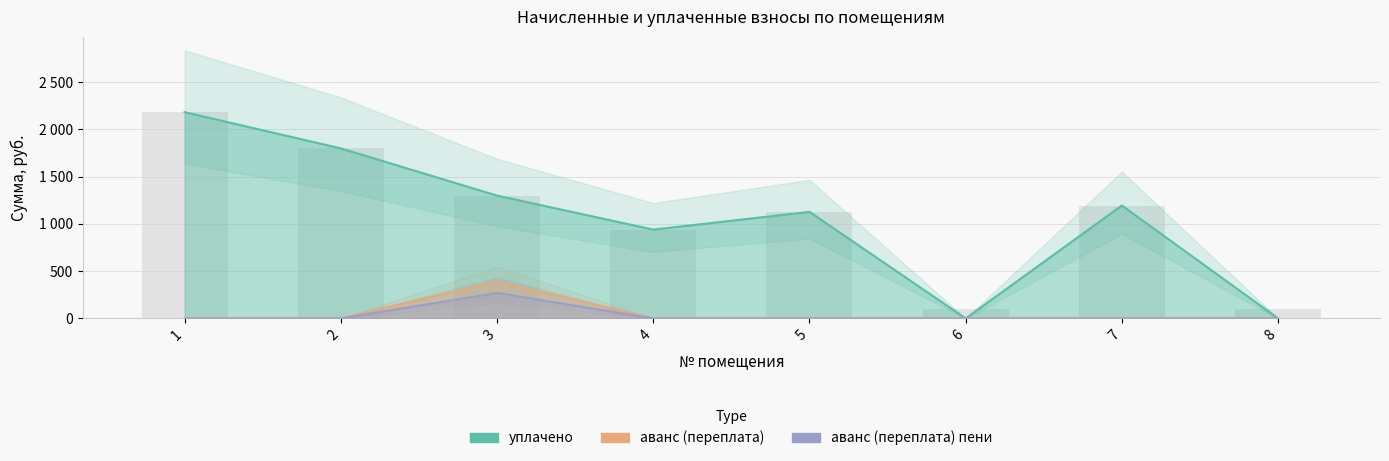

What is the total value across all series at 4?

940.0